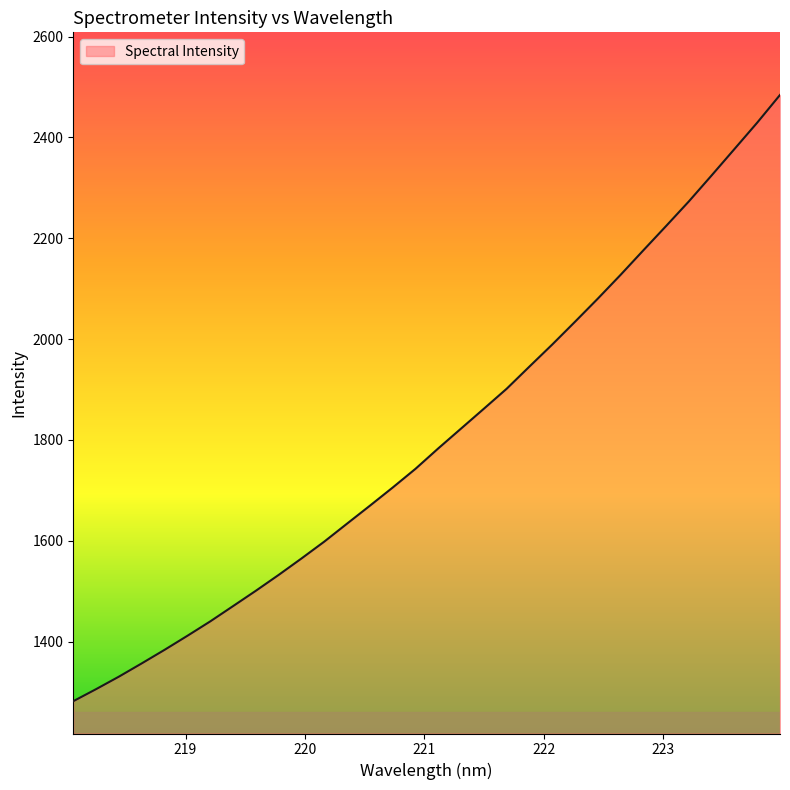

What is the minimum value shown in the chart?

1281.7